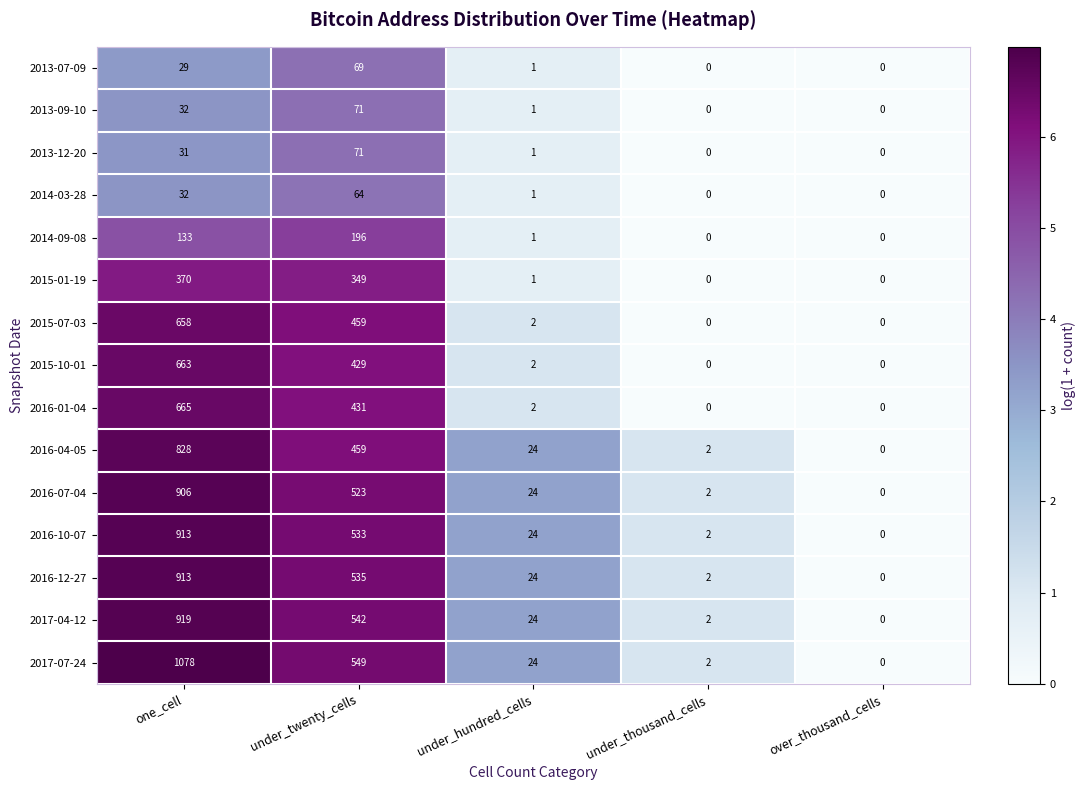

How many distinct data groups are displayed?

15